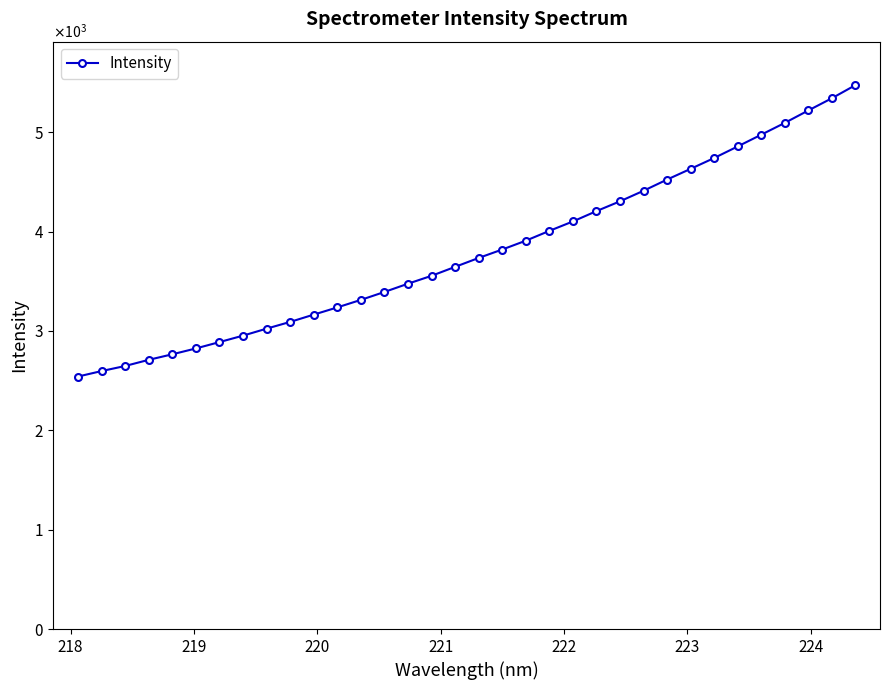

Is this an area chart (filled region under the line)?

No